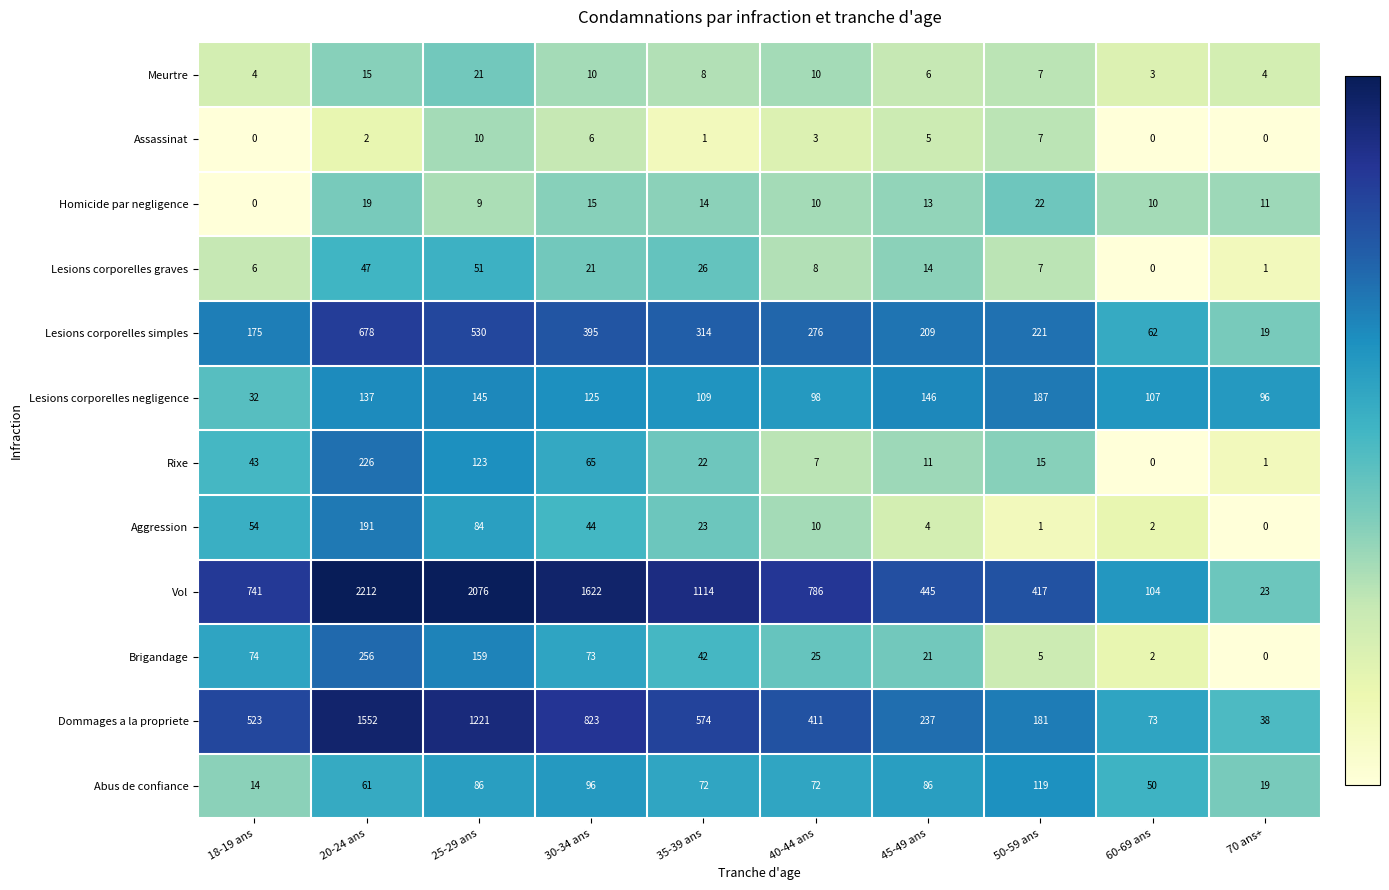

Which series has the largest total across all categories?

Vol